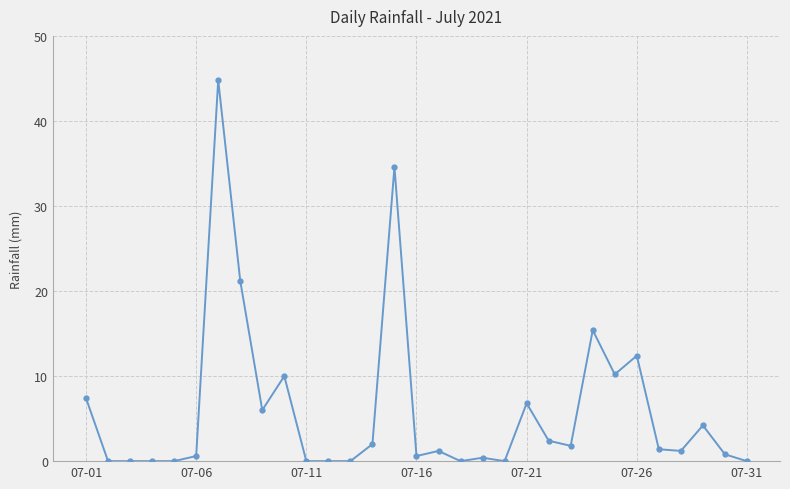

What is the greatest value displayed?

44.8